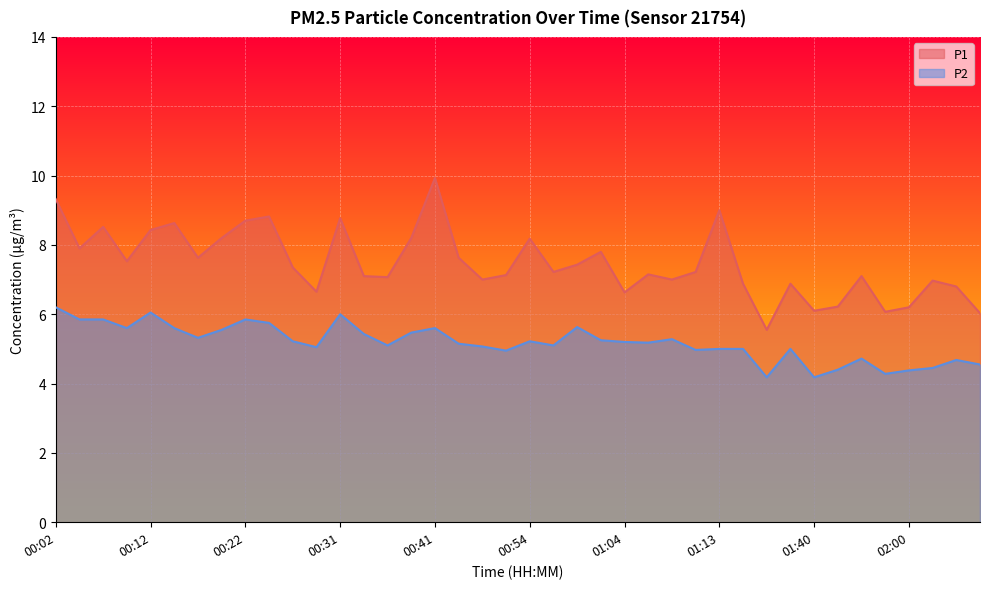

Which series has the largest total across all categories?

P1